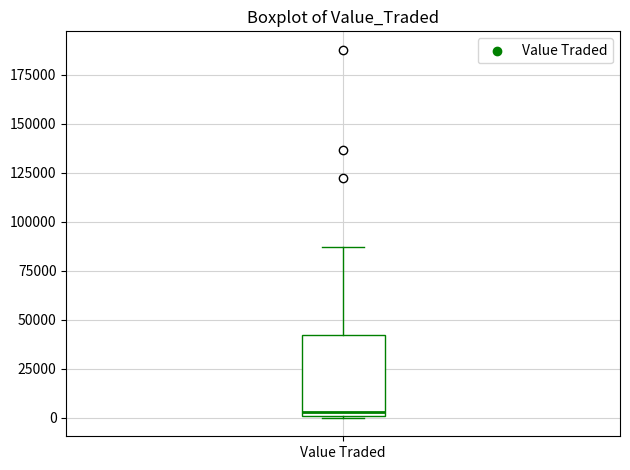

Read this box plot against the y-axis: the position of the median line, the range covered by the box, and the ends of both whiskers. The values are not printed on the chart, so give them approximately, as read against the axis.

median 5000, box 0 to 40000, whiskers 0 to 85000